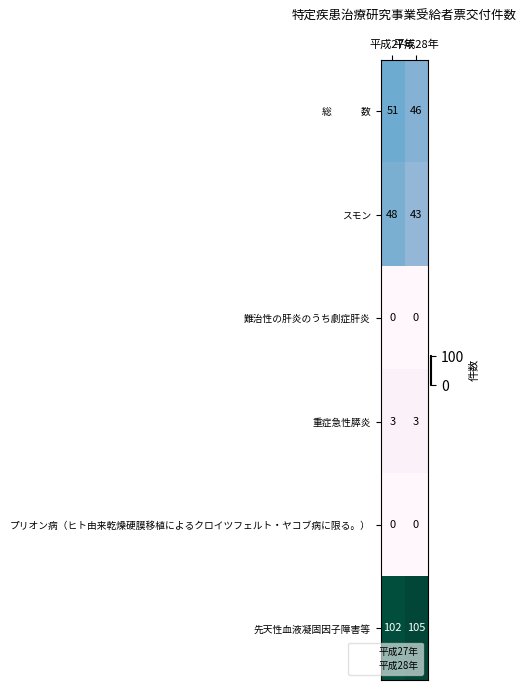

What is the average value of the 重症急性膵炎 series?

3